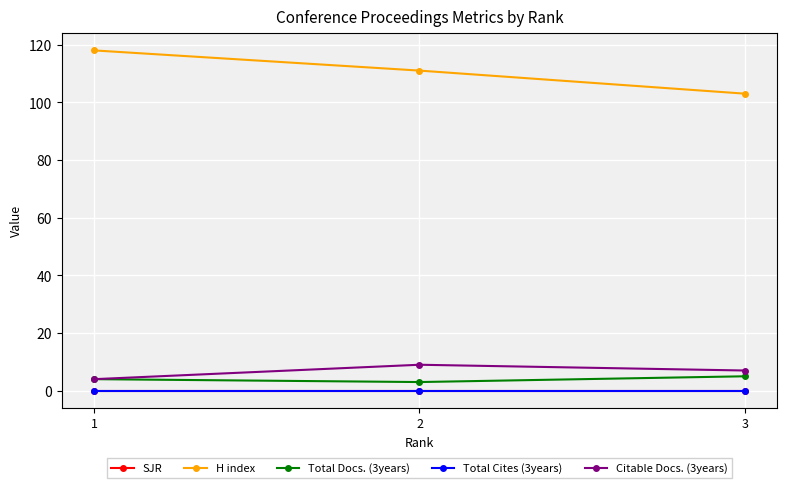

Where is H index nearest to the value 110?

2